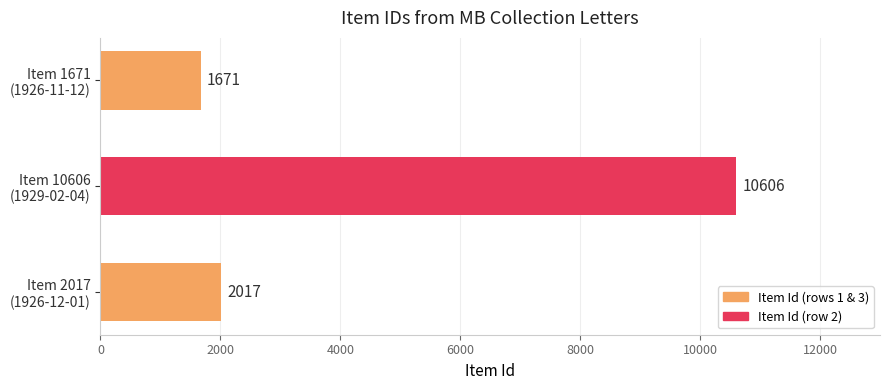

At which category does the chart reach its peak across all series?

Item 10606
(1929-02-04)